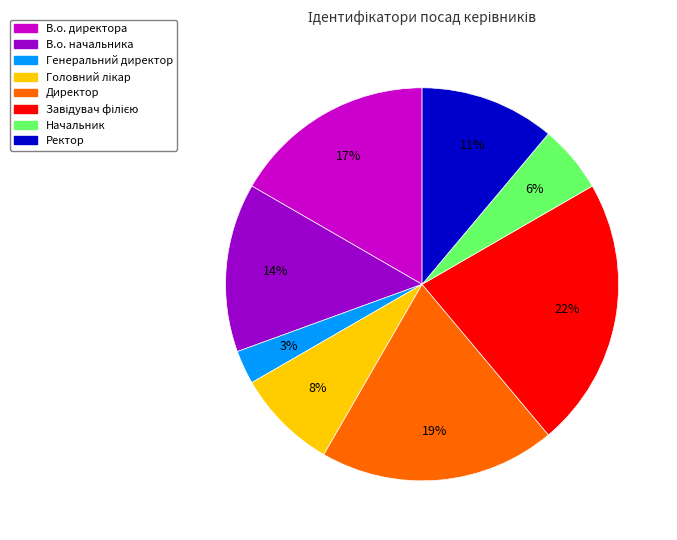

Is there any slice that represents more than half of the pie?

No